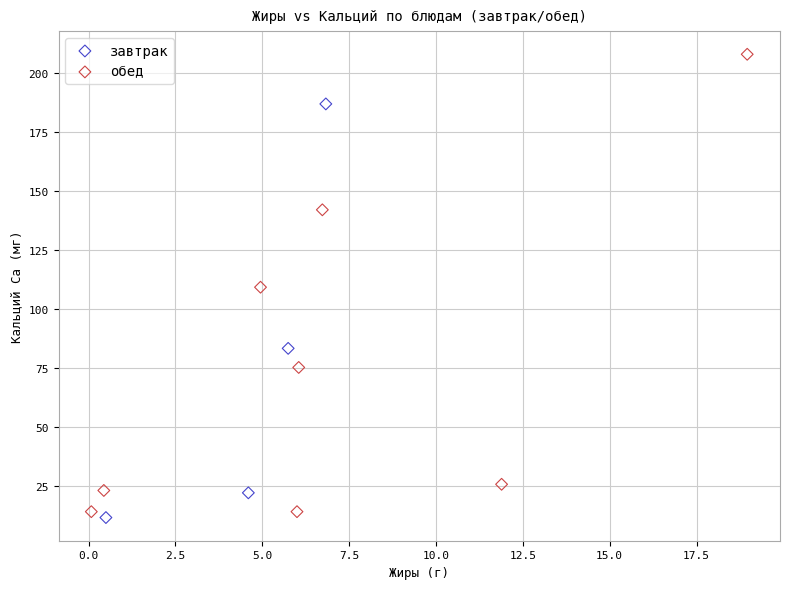

What are all the series names shown in the legend?

завтрак, обед